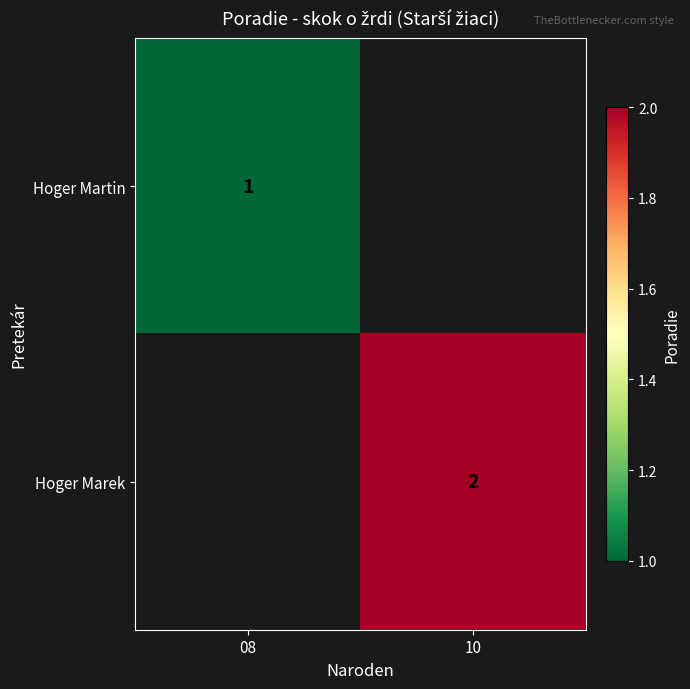

At which category does the chart reach its minimum across all series?

08